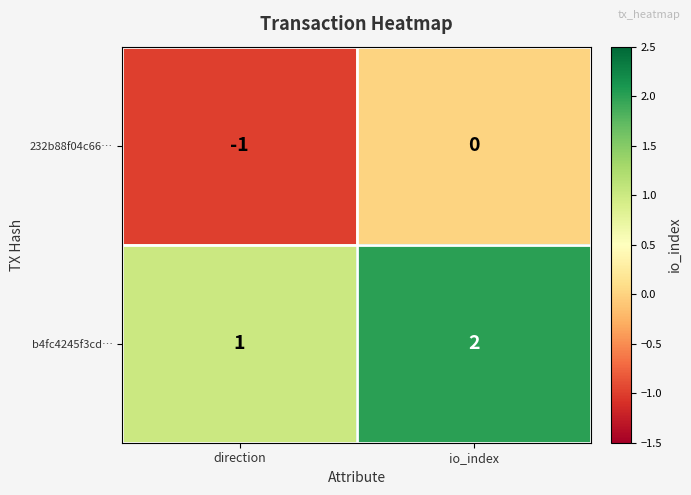

What is the spread (max minus min) of values at io_index?

2